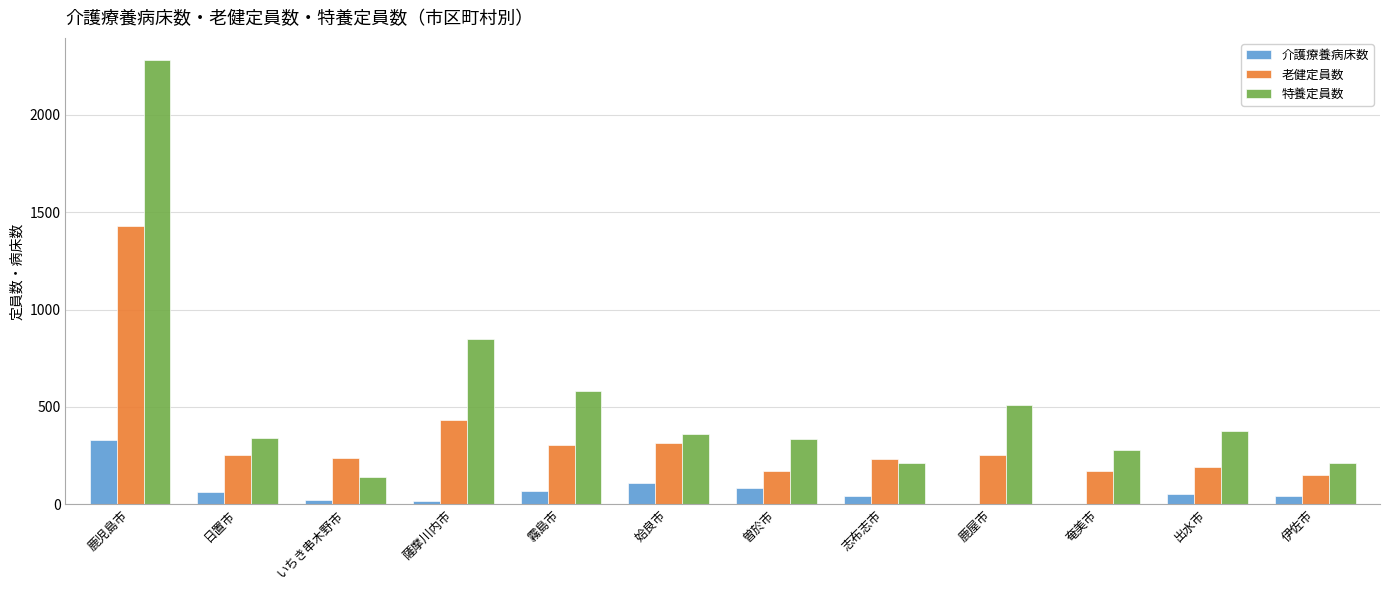

Between 薩摩川内市 and 志布志市, which series saw the biggest shift?

特養定員数